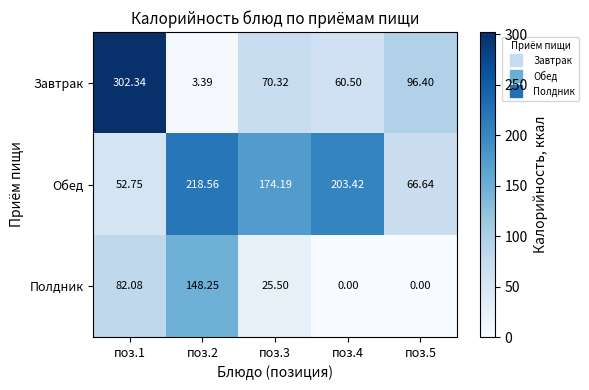

List the series in order of their overall mean, highest first.

Обед, Завтрак, Полдник